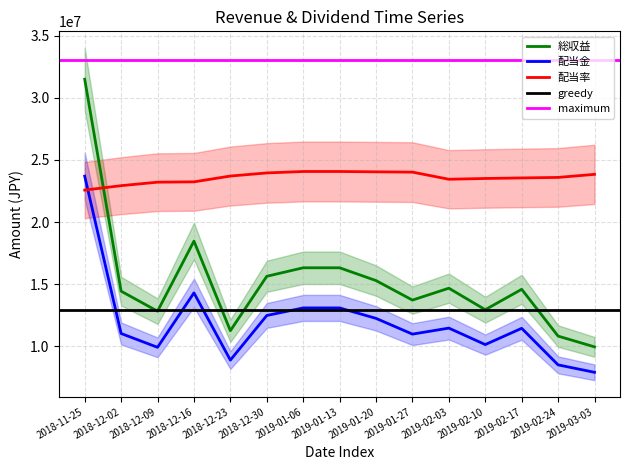

What is the total value across all series at 2018-11-25?

77751323.2